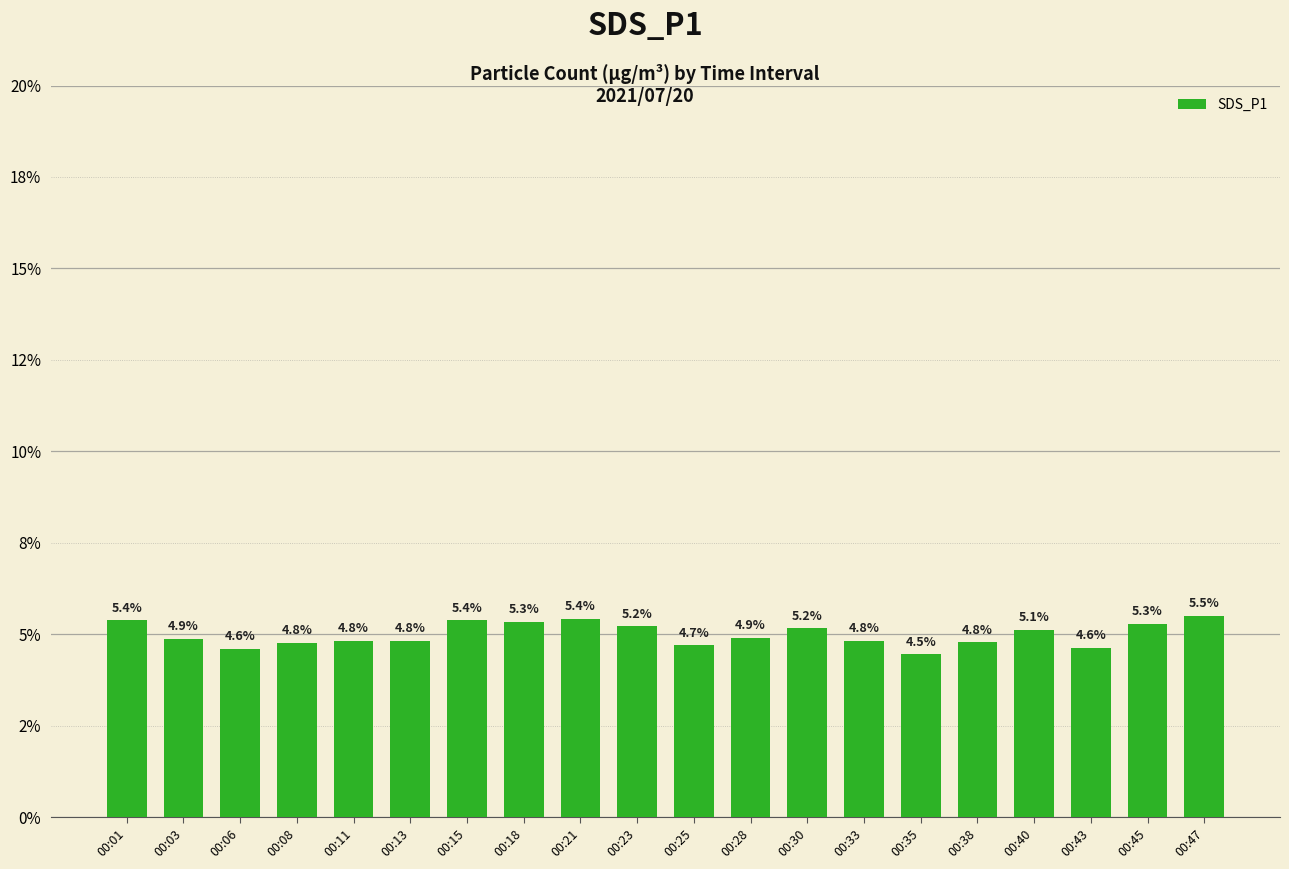

Does the chart contain any negative values?

No